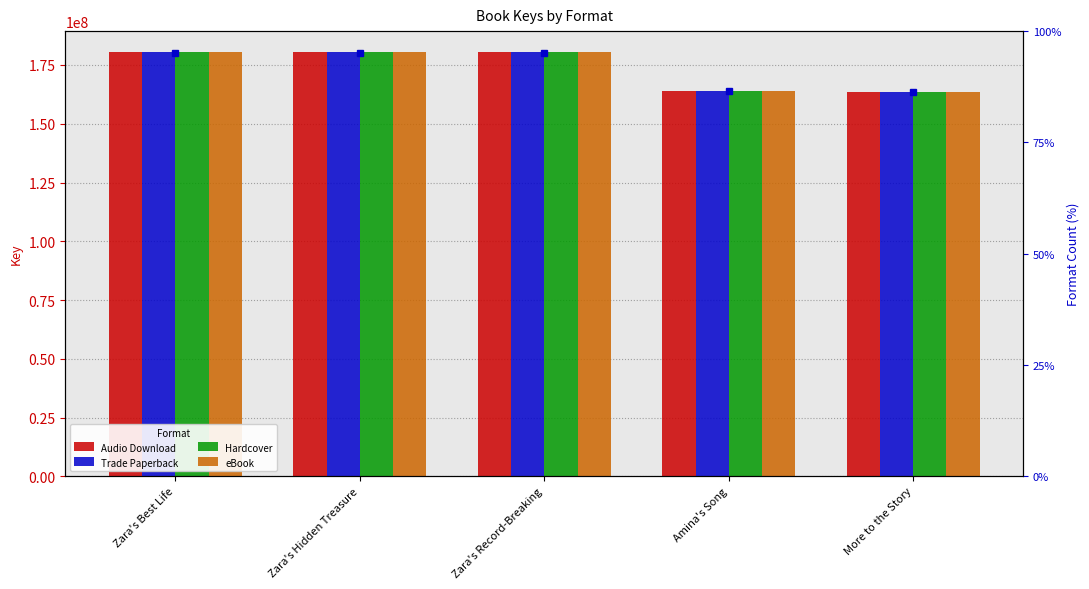

Which series has the widest spread of values?

Audio Download